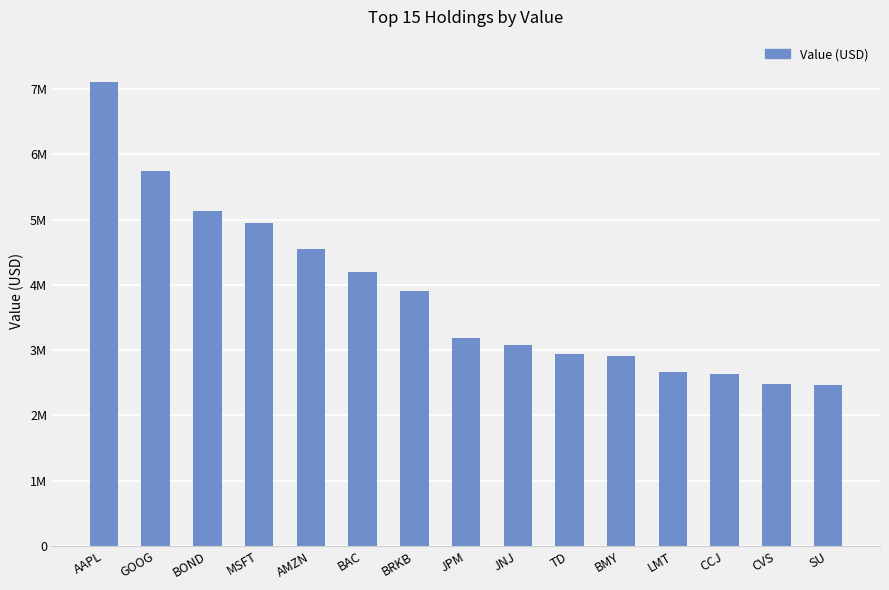

Are the bars horizontal?

No